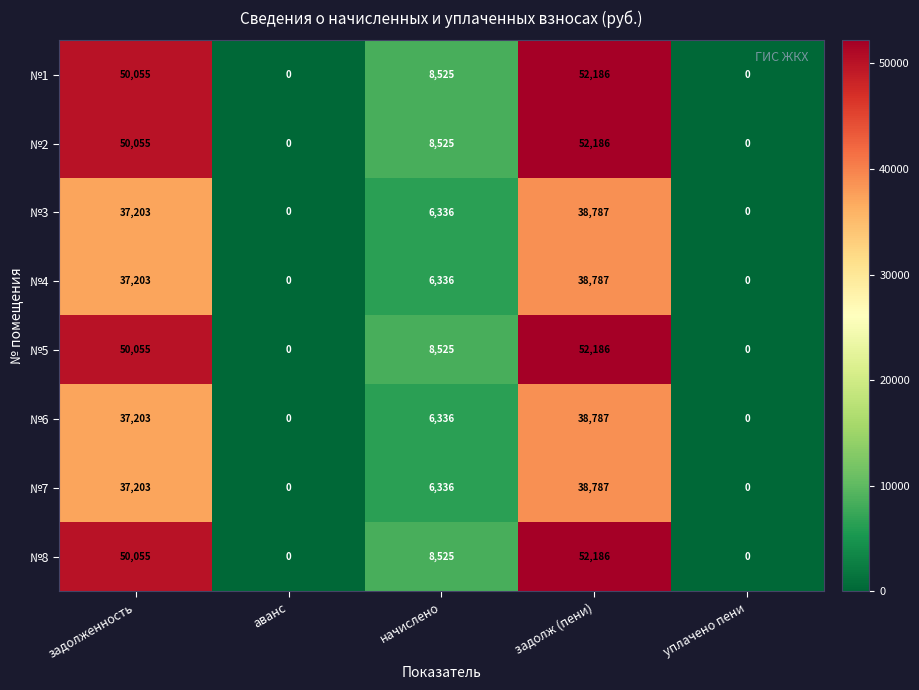

What is the maximum value shown in the chart?

52186